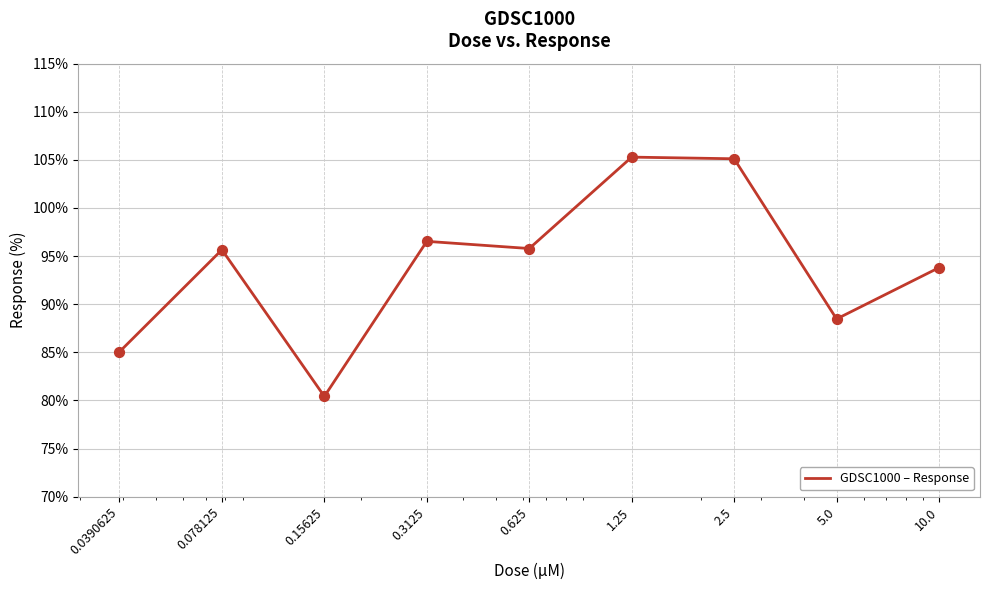

What is the smallest value displayed?

80.4